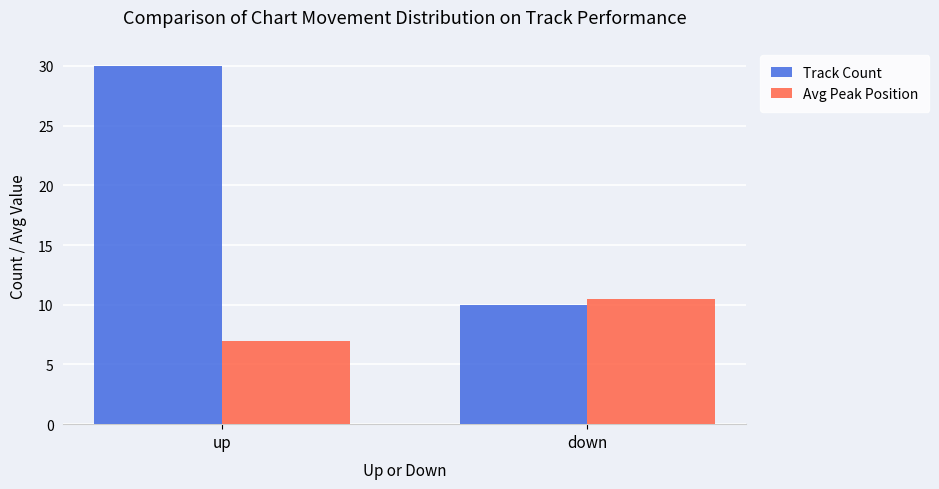

What is the difference between the highest and lowest values at down?

0.5